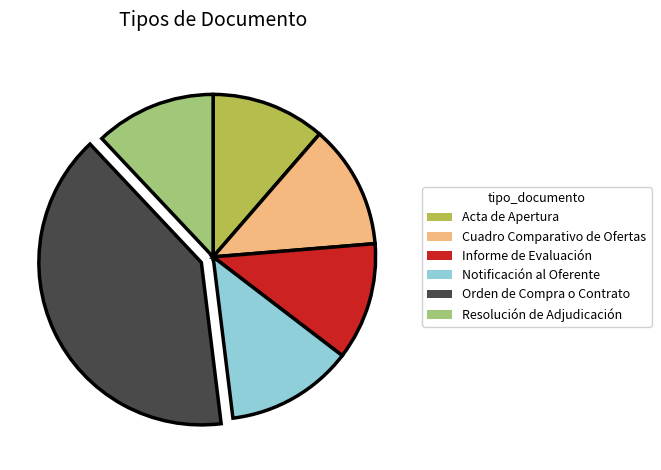

Do Informe de Evaluación and Acta de Apertura together represent more than half of the pie?

No